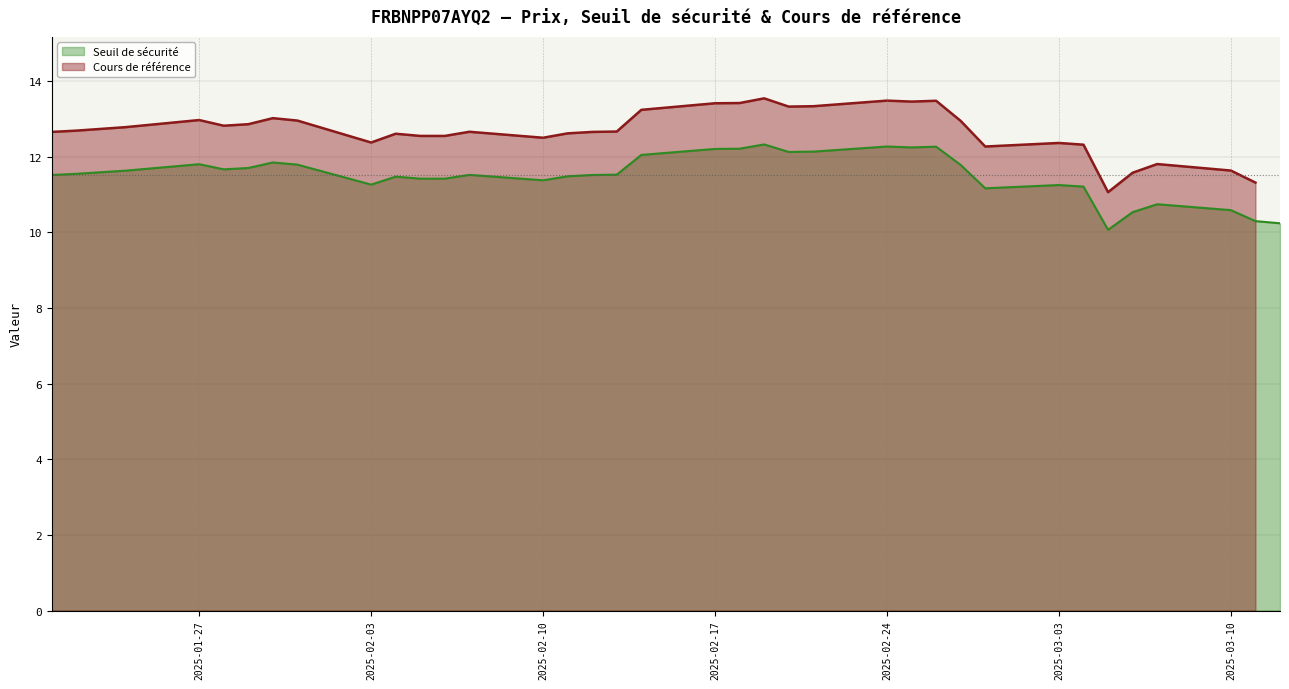

The value of Seuil de sécurité at 2025-01-27 is 7.3. True or false?

False